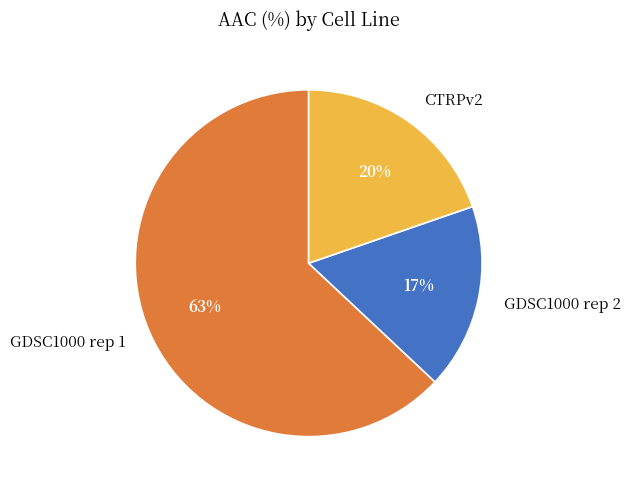

The GDSC1000 rep 2 slice represents 31% of the pie. True or false?

False